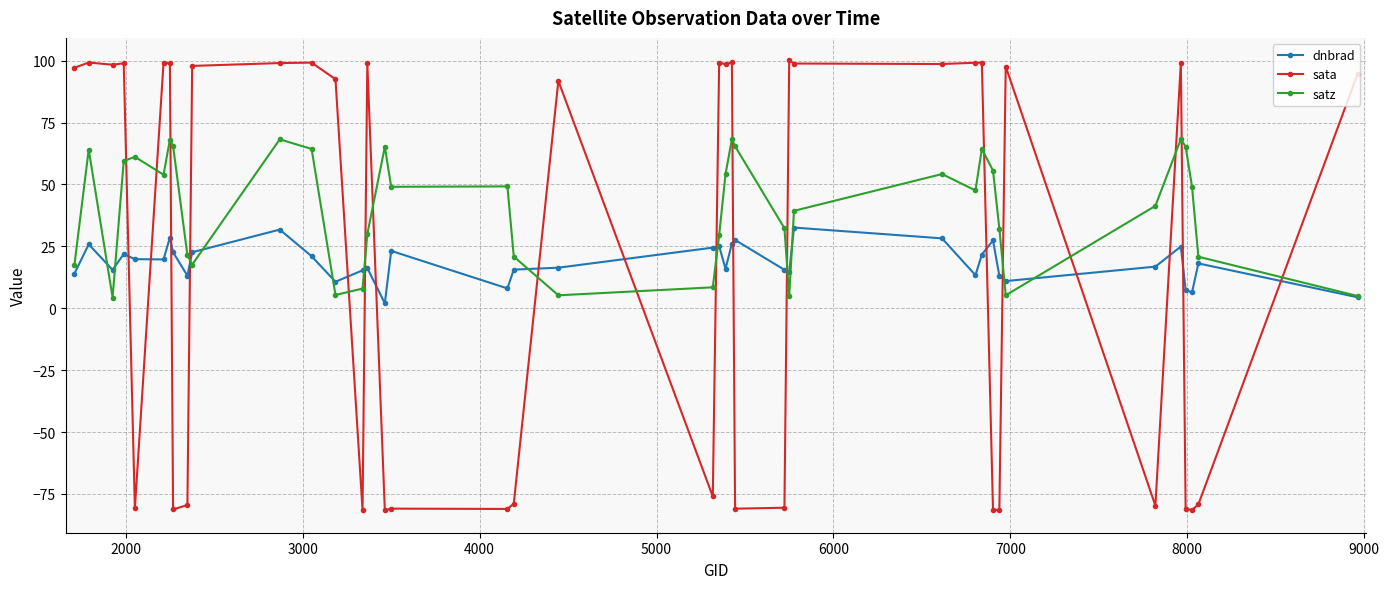

True or false: satz has more than 1 interior local peaks.

True